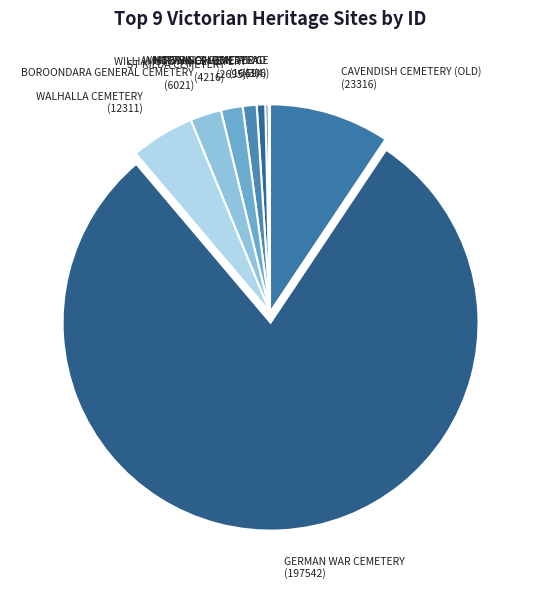

Is the sum of GERMAN WAR CEMETERY and WILLIAMSTOWN CEMETERY greater than half?

Yes